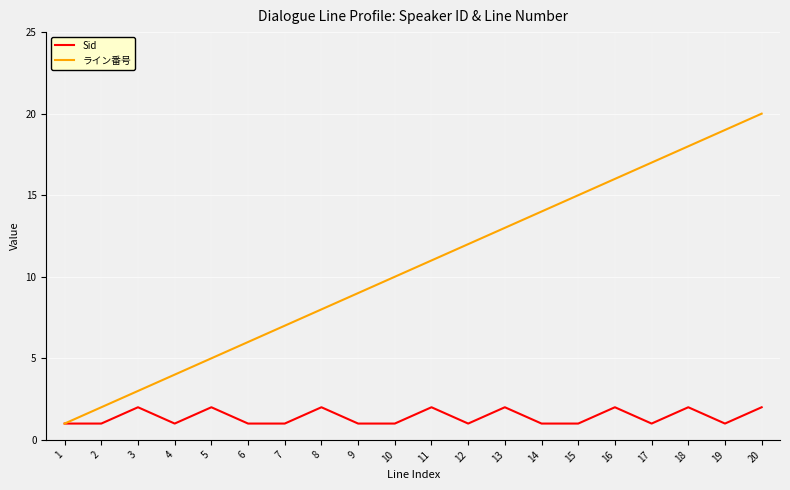

Is this an area chart (filled region under the line)?

No